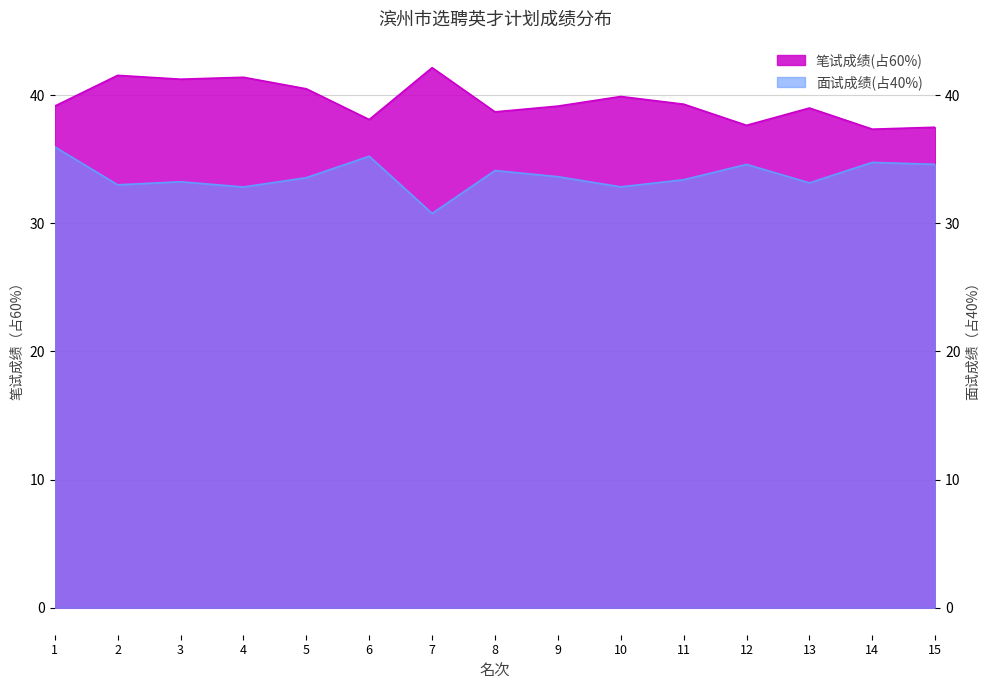

How many distinct data groups are displayed?

2